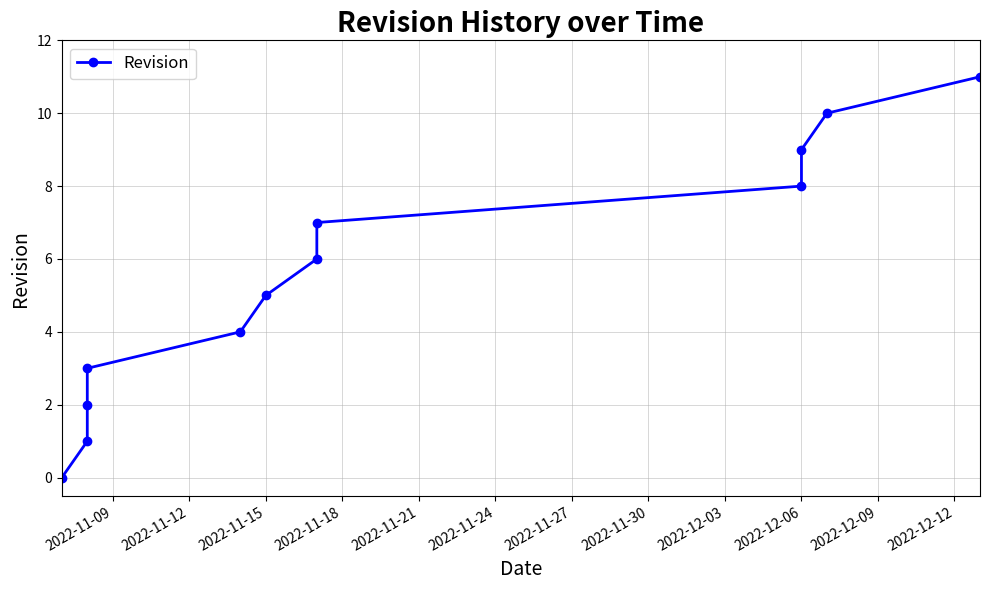

The value at 2022-11-12 is 0. True or false?

False